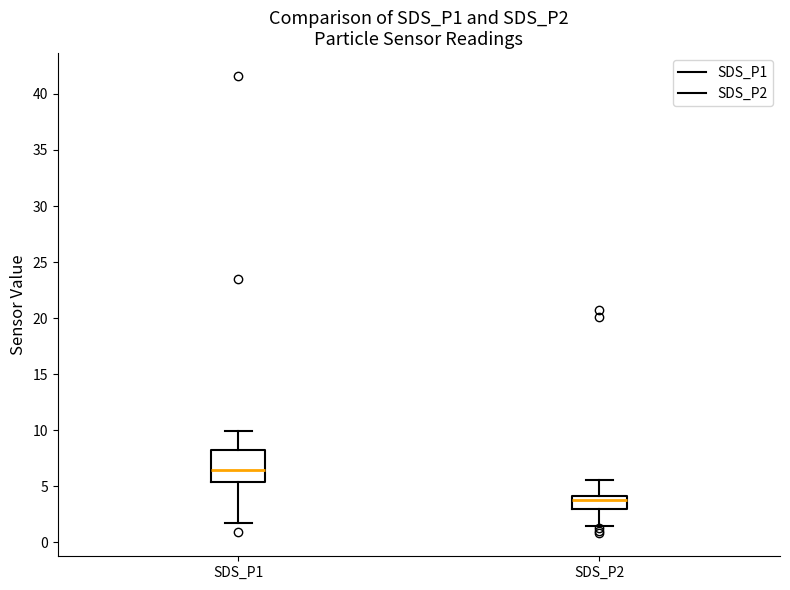

Where does the upper whisker of the box for SDS_P1 end on the y-axis? The values are not printed on the chart, so give them approximately, as read against the axis.

10.0